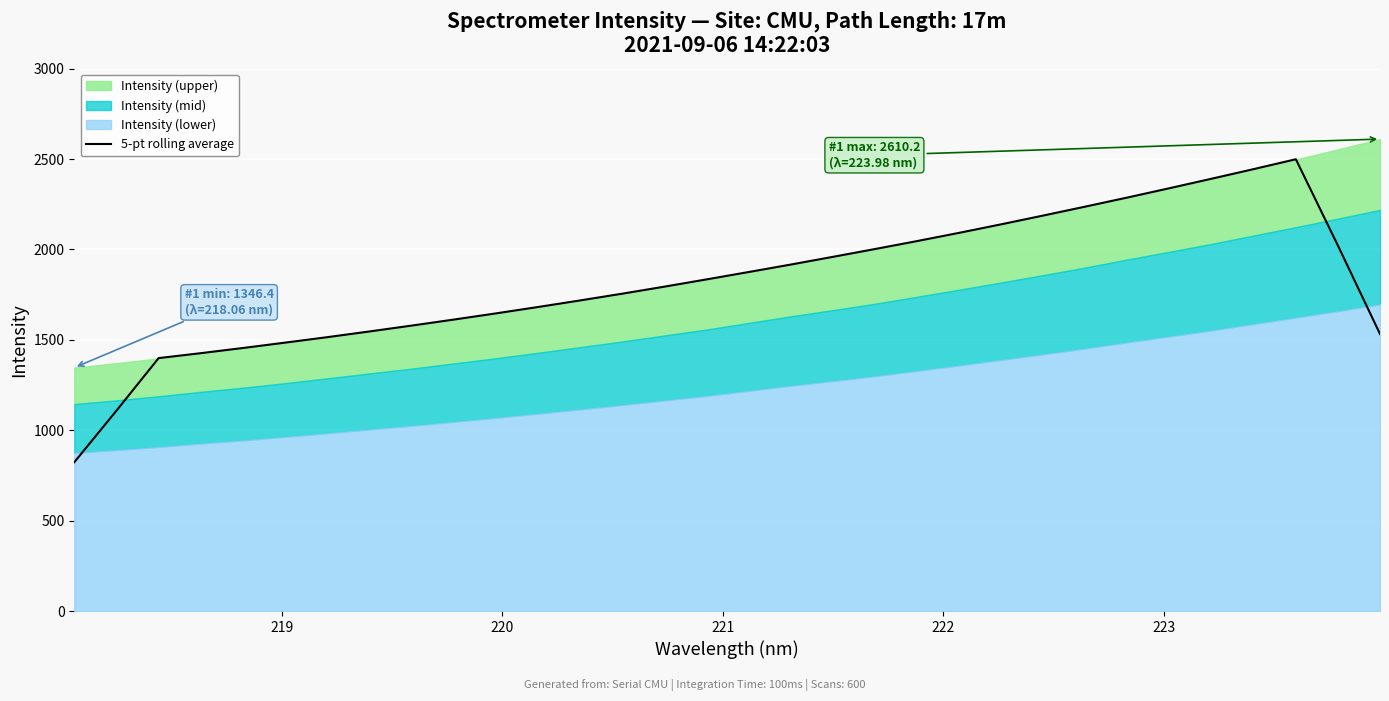

How many lines are shown in the chart?

1